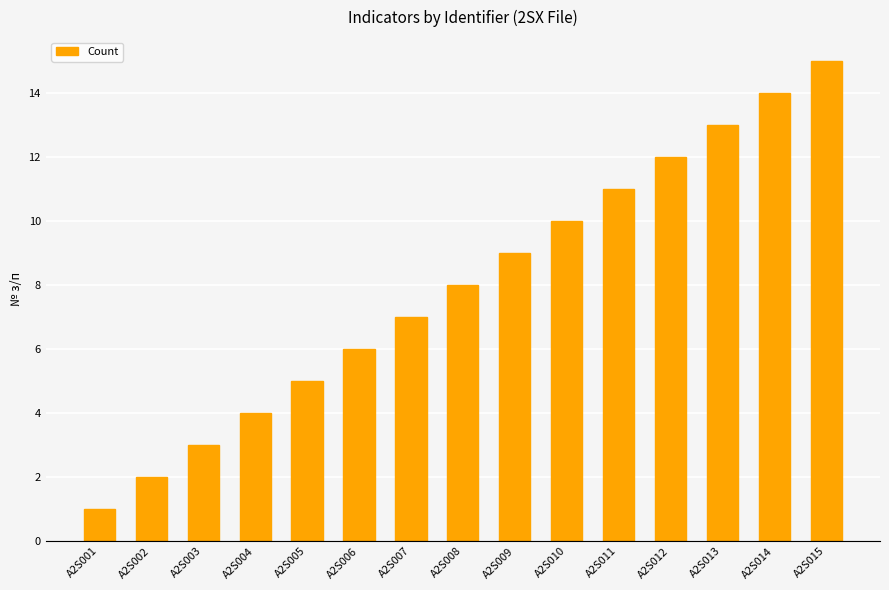

Does the chart contain stacked bars?

No